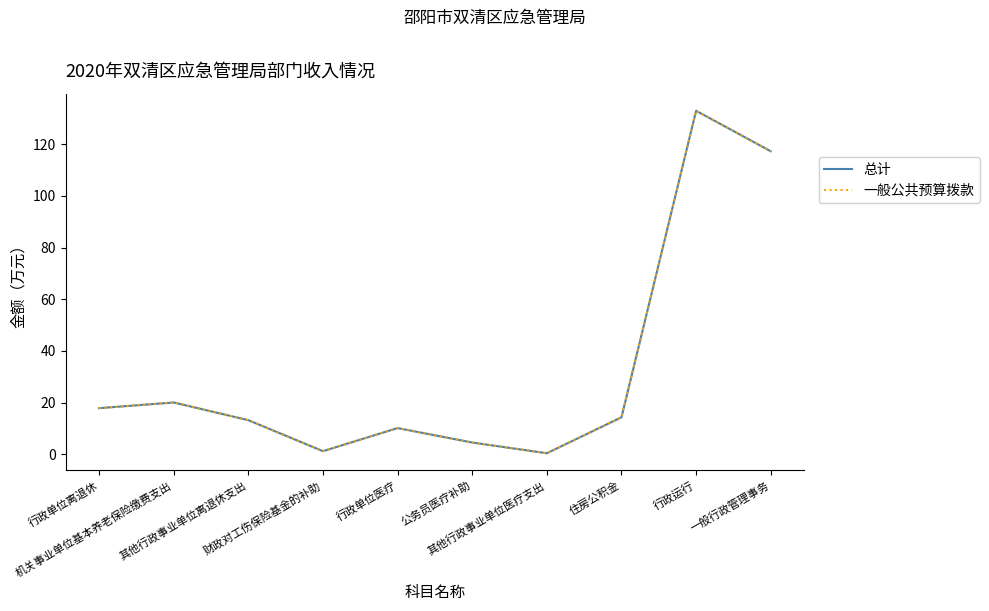

Reading right to left, list all the values displayed in this chart.

总计: 一般行政管理事务=117.3	行政运行=132.9	住房公积金=14.3	其他行政事业单位医疗支出=0.4	公务员医疗补助=4.5	行政单位医疗=10.1	财政对工伤保险基金的补助=1.2	其他行政事业单位离退休支出=13.2	机关事业单位基本养老保险缴费支出=20.0	行政单位离退休=17.8
一般公共预算拨款: 一般行政管理事务=117.3	行政运行=132.9	住房公积金=14.3	其他行政事业单位医疗支出=0.4	公务员医疗补助=4.5	行政单位医疗=10.1	财政对工伤保险基金的补助=1.2	其他行政事业单位离退休支出=13.2	机关事业单位基本养老保险缴费支出=20.0	行政单位离退休=17.8